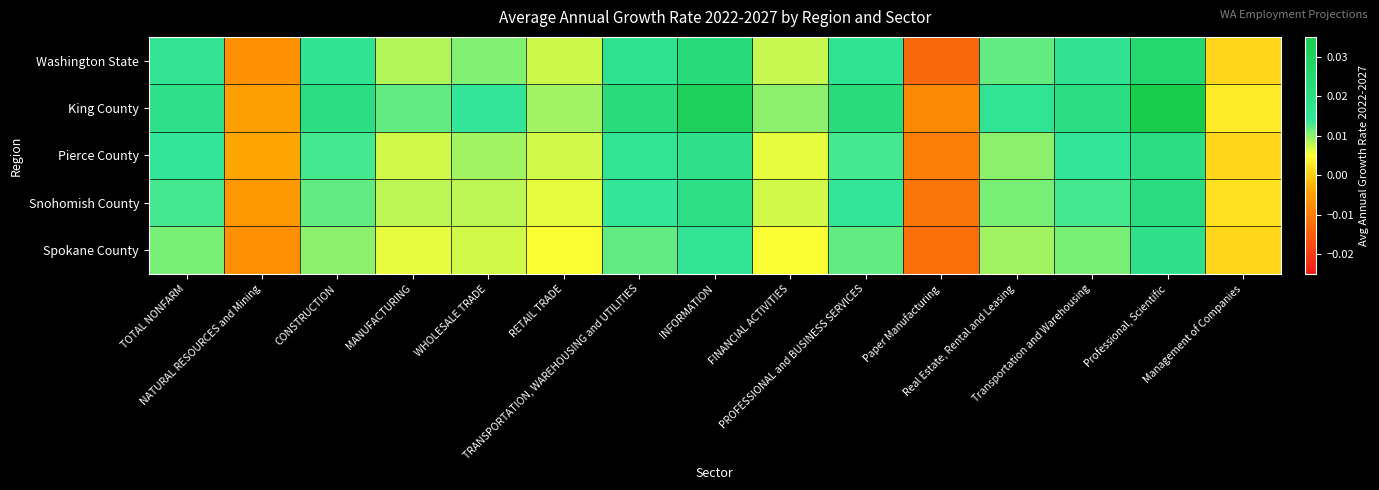

Reading left to right, transcribe all the data shown in this chart.

Washington State: TOTAL NONFARM=0.0	NATURAL RESOURCES and Mining=-0.0	CONSTRUCTION=0.0	MANUFACTURING=0.0	WHOLESALE TRADE=0.0	RETAIL TRADE=0.0	TRANSPORTATION, WAREHOUSING and UTILITIES=0.0	INFORMATION=0.0	FINANCIAL ACTIVITIES=0.0	PROFESSIONAL and BUSINESS SERVICES=0.0	Paper Manufacturing=-0.0	Real Estate, Rental and Leasing=0.0	Transportation and Warehousing=0.0	Professional, Scientific=0.0	Management of Companies=0.0
King County: TOTAL NONFARM=0.0	NATURAL RESOURCES and Mining=-0.0	CONSTRUCTION=0.0	MANUFACTURING=0.0	WHOLESALE TRADE=0.0	RETAIL TRADE=0.0	TRANSPORTATION, WAREHOUSING and UTILITIES=0.0	INFORMATION=0.0	FINANCIAL ACTIVITIES=0.0	PROFESSIONAL and BUSINESS SERVICES=0.0	Paper Manufacturing=-0.0	Real Estate, Rental and Leasing=0.0	Transportation and Warehousing=0.0	Professional, Scientific=0.0	Management of Companies=0.0
Pierce County: TOTAL NONFARM=0.0	NATURAL RESOURCES and Mining=-0.0	CONSTRUCTION=0.0	MANUFACTURING=0.0	WHOLESALE TRADE=0.0	RETAIL TRADE=0.0	TRANSPORTATION, WAREHOUSING and UTILITIES=0.0	INFORMATION=0.0	FINANCIAL ACTIVITIES=0.0	PROFESSIONAL and BUSINESS SERVICES=0.0	Paper Manufacturing=-0.0	Real Estate, Rental and Leasing=0.0	Transportation and Warehousing=0.0	Professional, Scientific=0.0	Management of Companies=0.0
Snohomish County: TOTAL NONFARM=0.0	NATURAL RESOURCES and Mining=-0.0	CONSTRUCTION=0.0	MANUFACTURING=0.0	WHOLESALE TRADE=0.0	RETAIL TRADE=0.0	TRANSPORTATION, WAREHOUSING and UTILITIES=0.0	INFORMATION=0.0	FINANCIAL ACTIVITIES=0.0	PROFESSIONAL and BUSINESS SERVICES=0.0	Paper Manufacturing=-0.0	Real Estate, Rental and Leasing=0.0	Transportation and Warehousing=0.0	Professional, Scientific=0.0	Management of Companies=0.0
Spokane County: TOTAL NONFARM=0.0	NATURAL RESOURCES and Mining=-0.0	CONSTRUCTION=0.0	MANUFACTURING=0.0	WHOLESALE TRADE=0.0	RETAIL TRADE=0.0	TRANSPORTATION, WAREHOUSING and UTILITIES=0.0	INFORMATION=0.0	FINANCIAL ACTIVITIES=0.0	PROFESSIONAL and BUSINESS SERVICES=0.0	Paper Manufacturing=-0.0	Real Estate, Rental and Leasing=0.0	Transportation and Warehousing=0.0	Professional, Scientific=0.0	Management of Companies=0.0